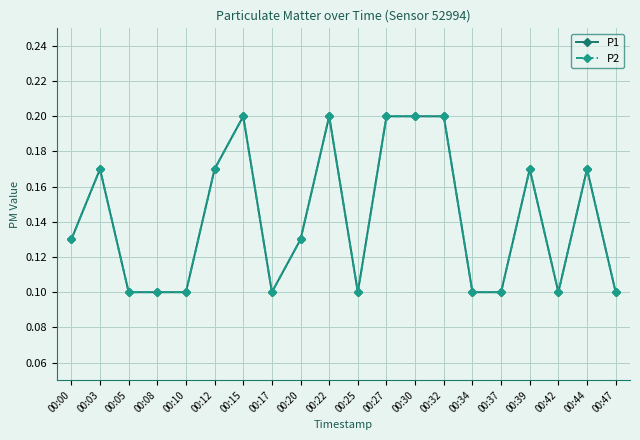

Does the chart display data point markers on the line(s)?

Yes